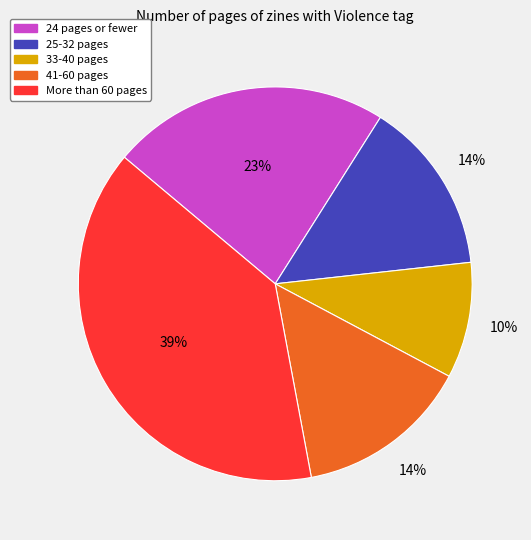

To the nearest percent, what is the average slice percentage?

20%